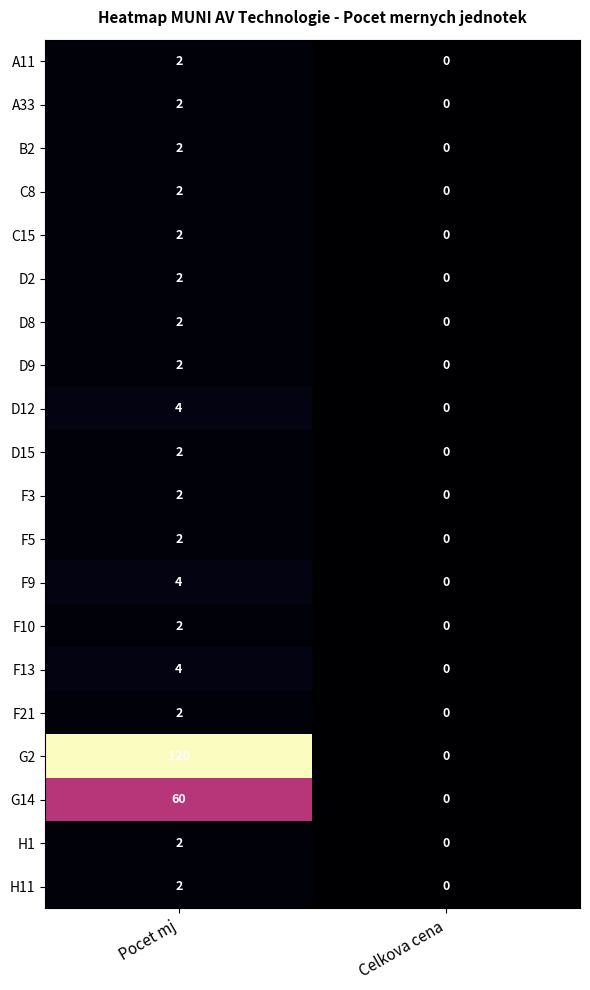

Which series has the largest range (max minus min)?

G2